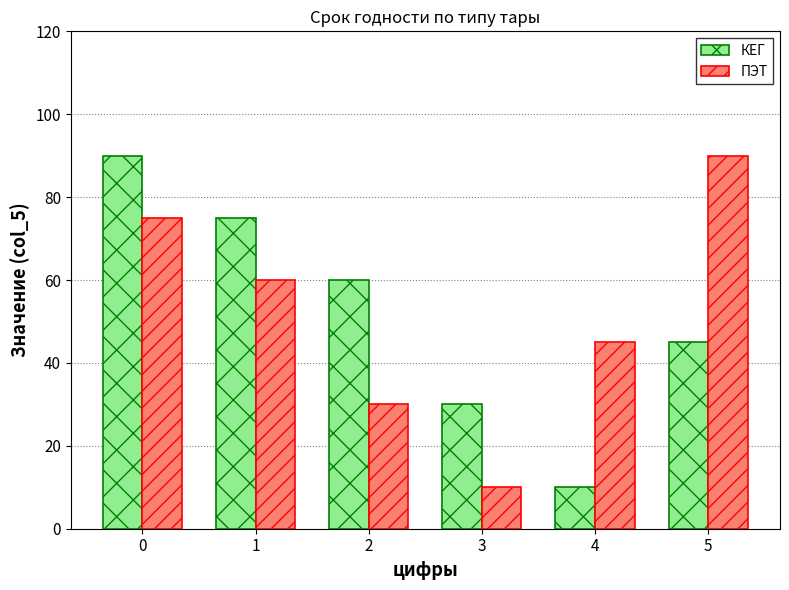

What is the value of the КЕГ bar at the 6th from the left?

45